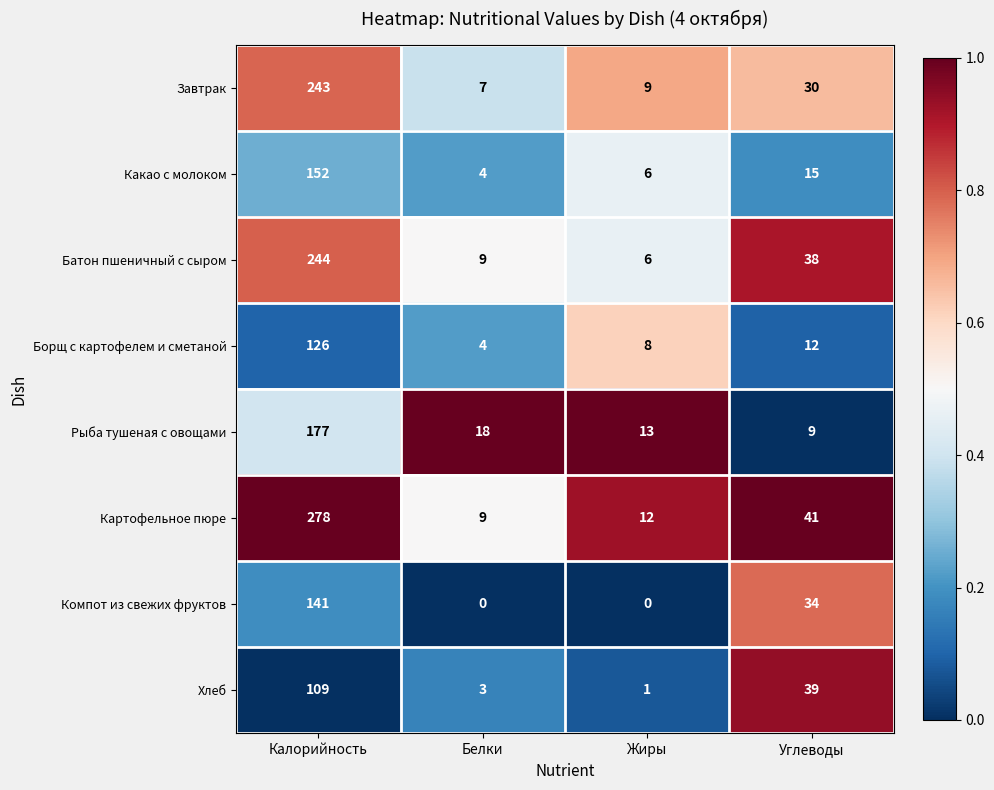

What is the highest value of the Компот из свежих фруктов series?

141